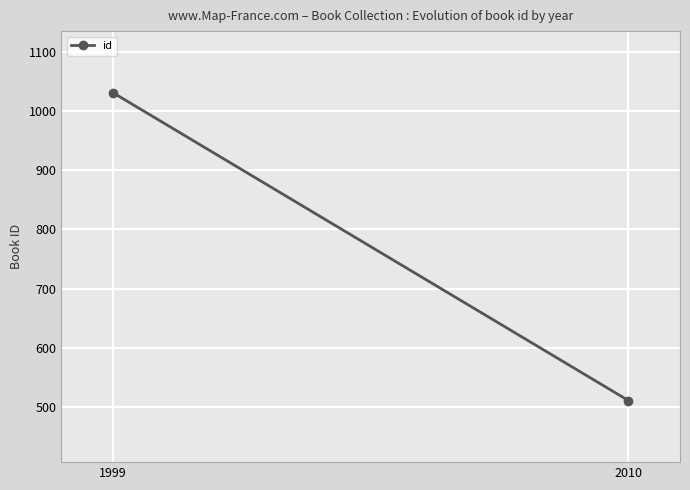

What is the maximum value shown in the chart?

1031